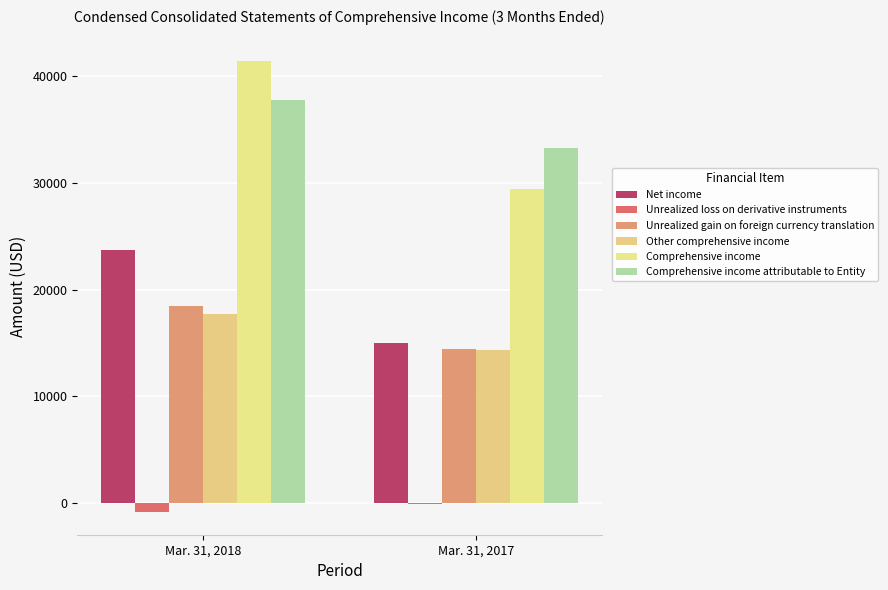

The Comprehensive income series shows 13449 at Mar. 31, 2017. True or false?

False